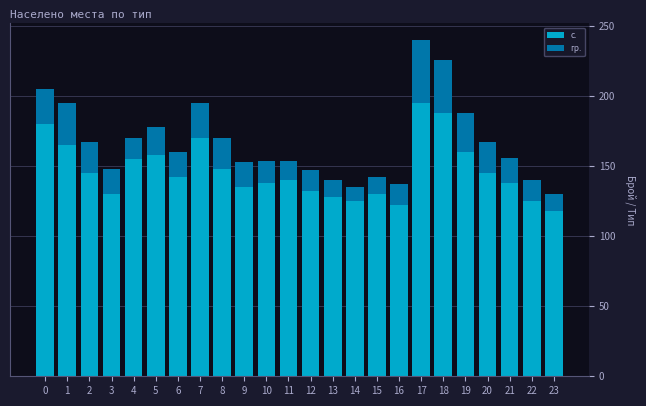

Is it true that с. equals 198 at 12?

False